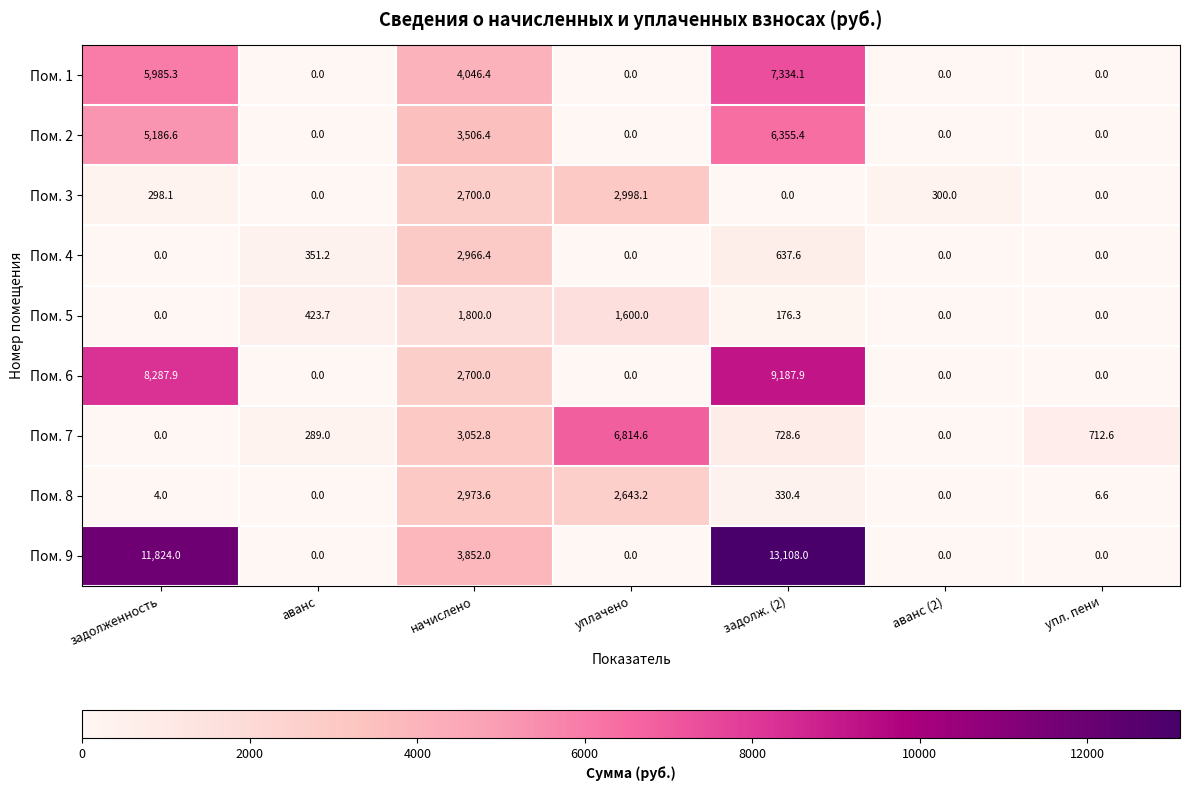

Between аванс and начислено, which series saw the biggest shift?

Пом. 1